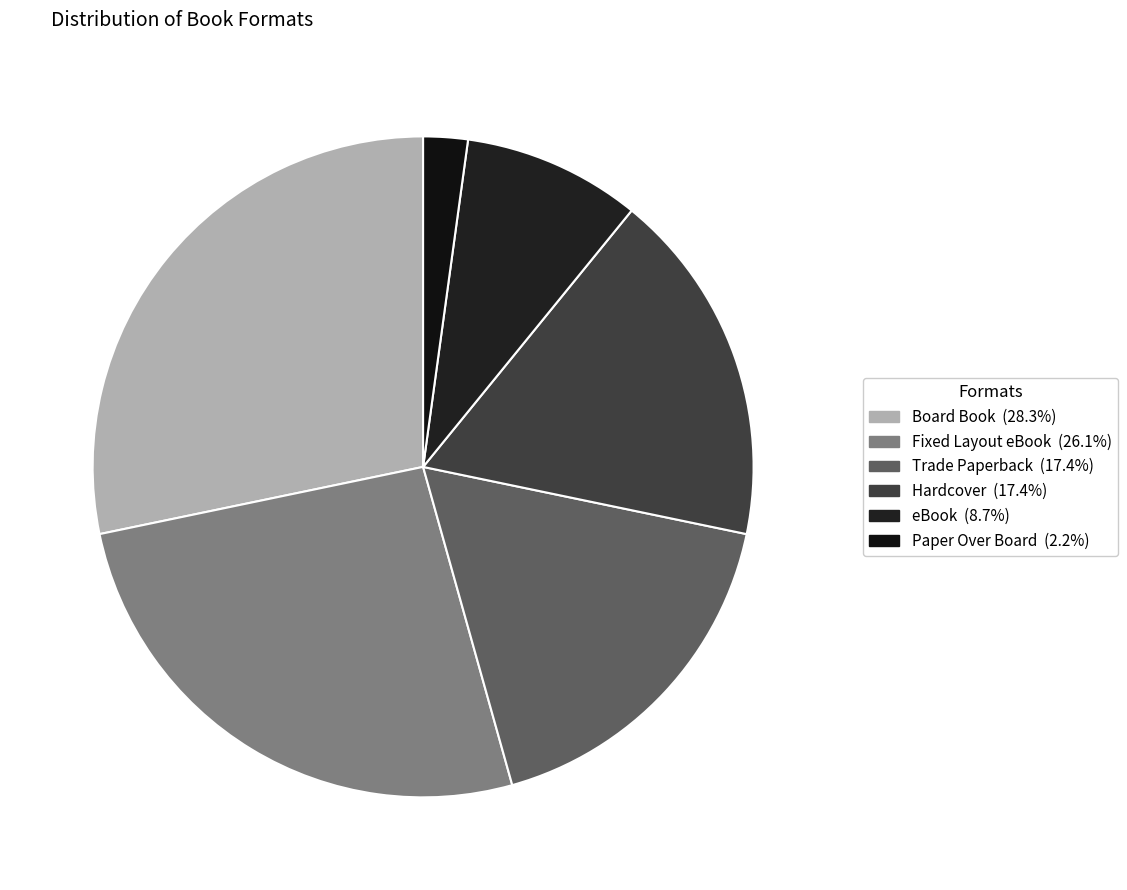

True or false: eBook accounts for 20% of the total.

False